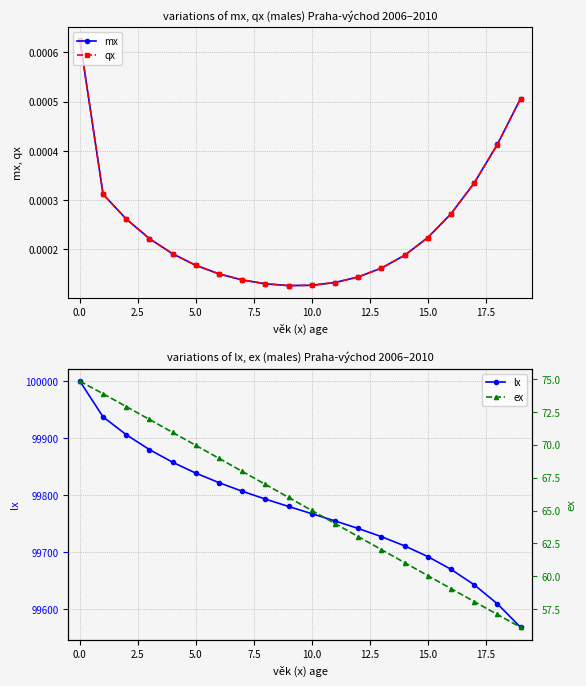

Which series has the largest range (max minus min)?

lx